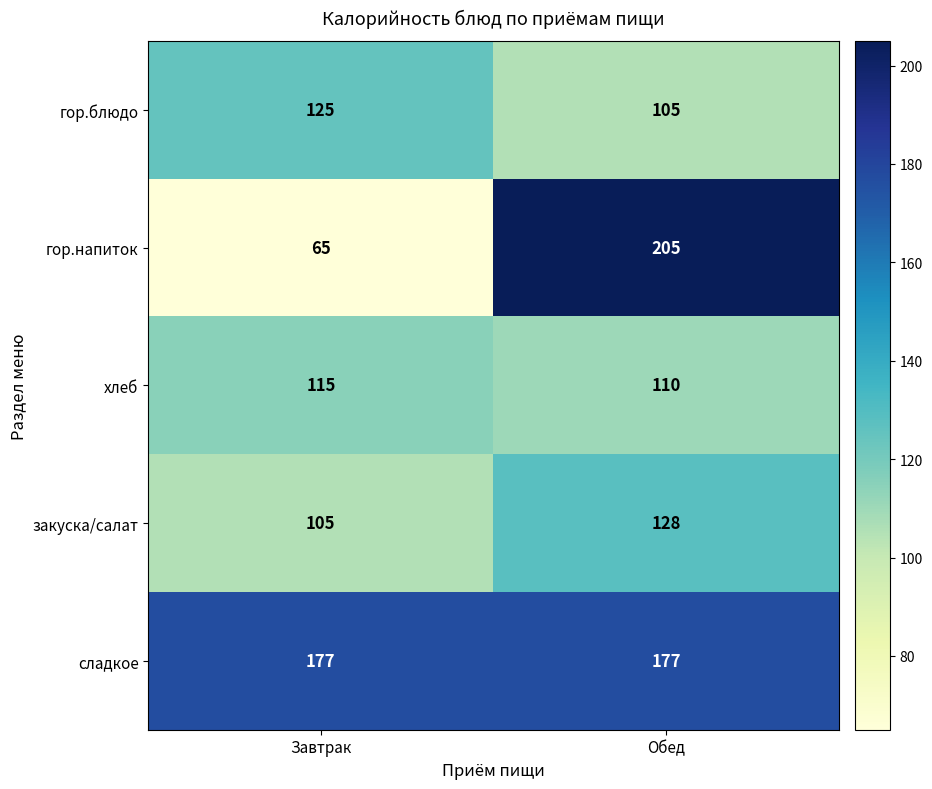

The value of гор.блюдо at Завтрак is 186. True or false?

False